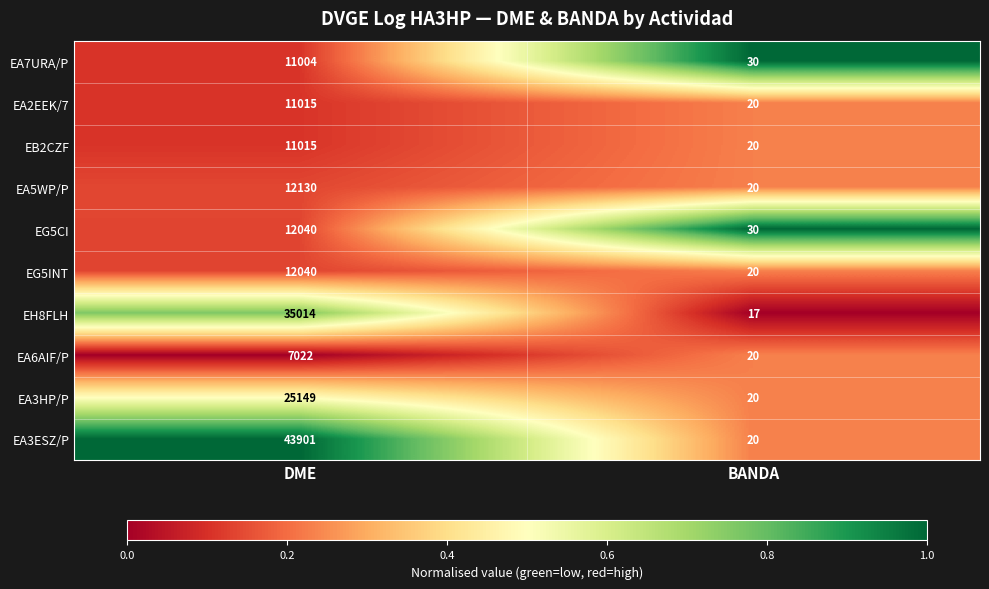

Which series changed the most between DME and BANDA?

EA3ESZ/P